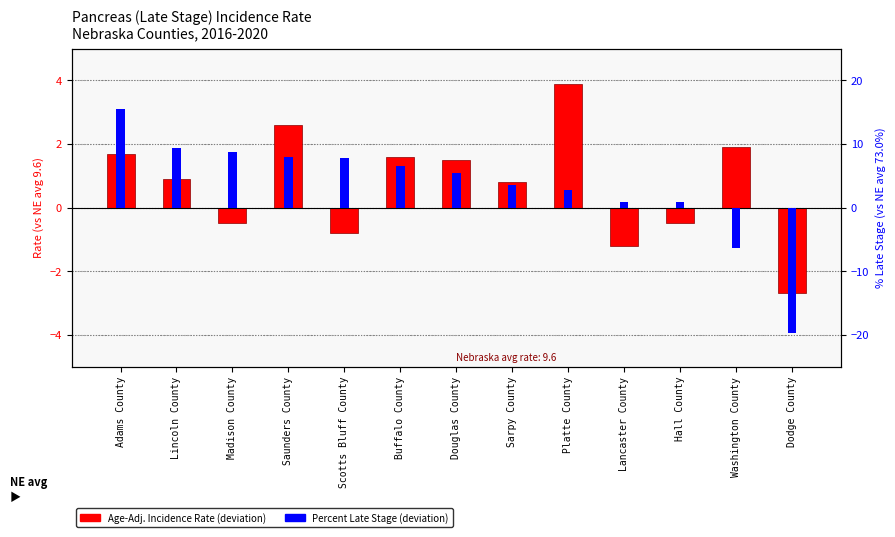

Which has a higher value, Douglas County or Madison County?

Douglas County